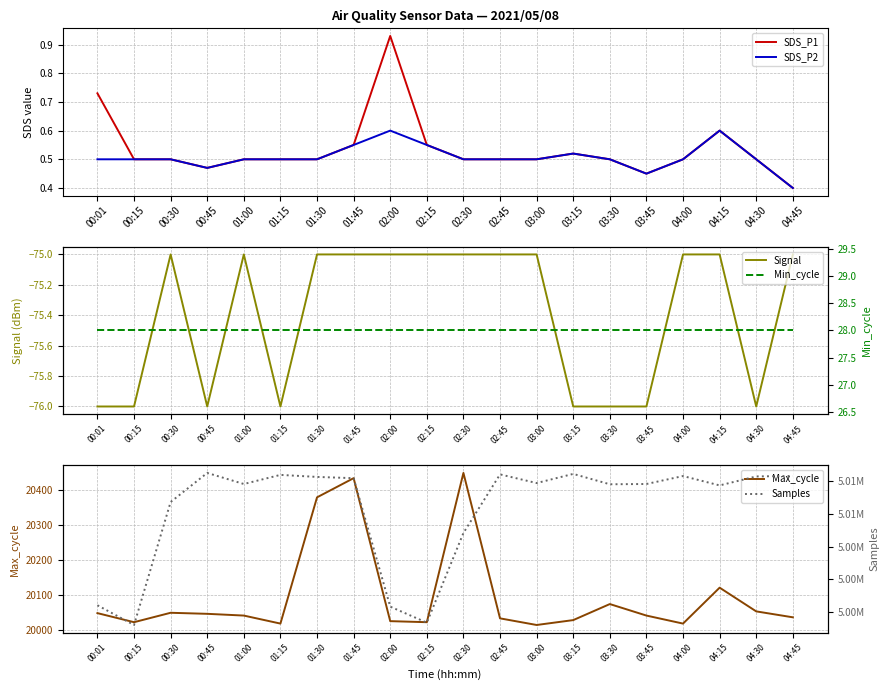

What position from the right is 03:15?

7